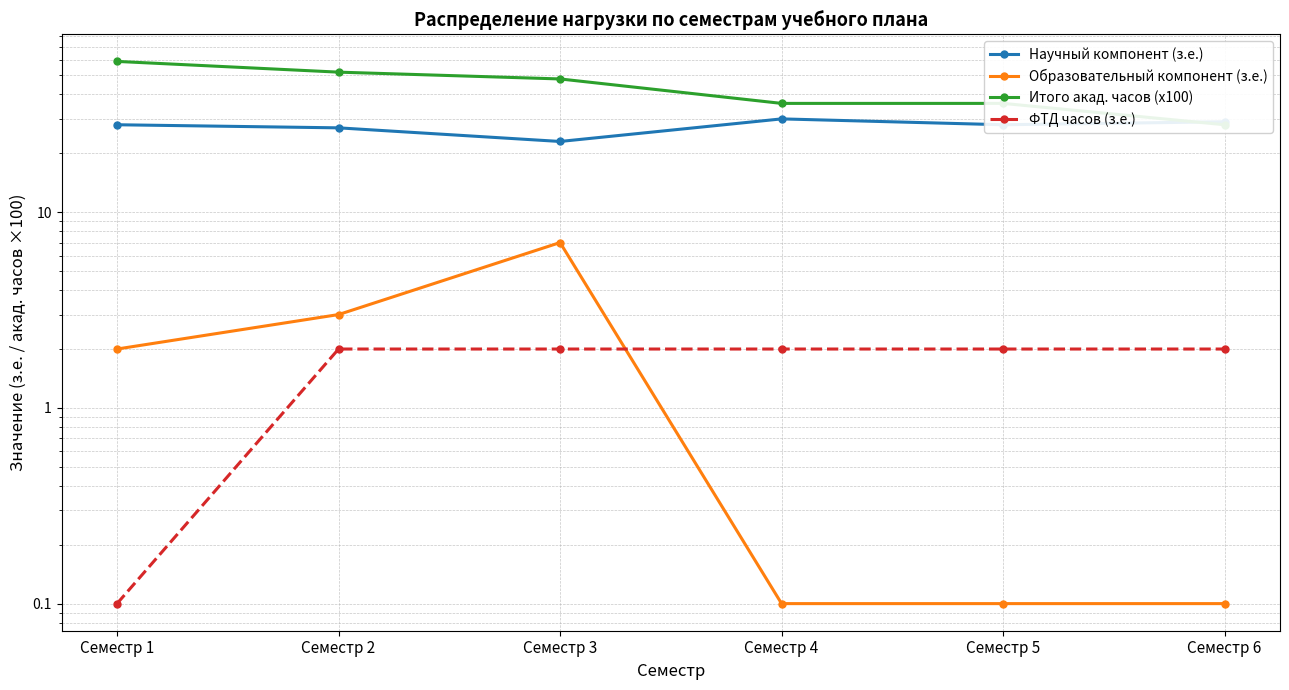

At how many categories does at least one series exceed 13?

6